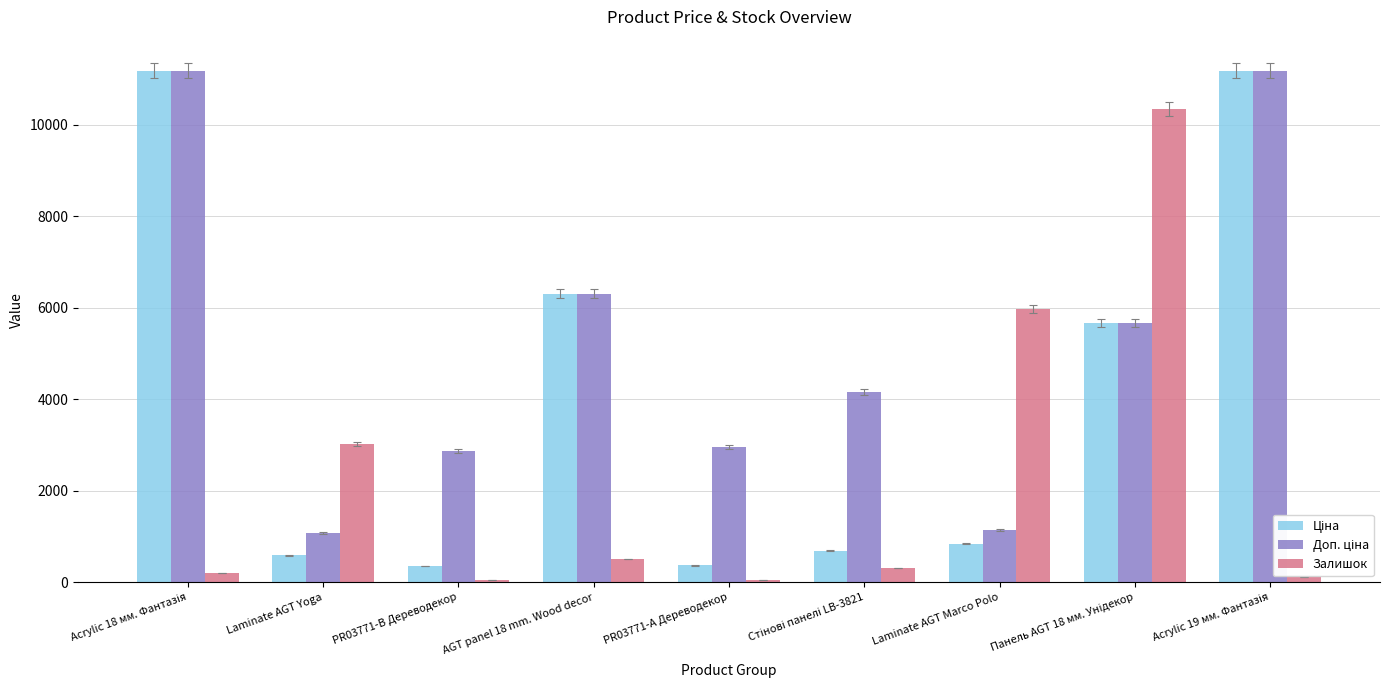

What is the maximum value shown in the chart?

11188.2